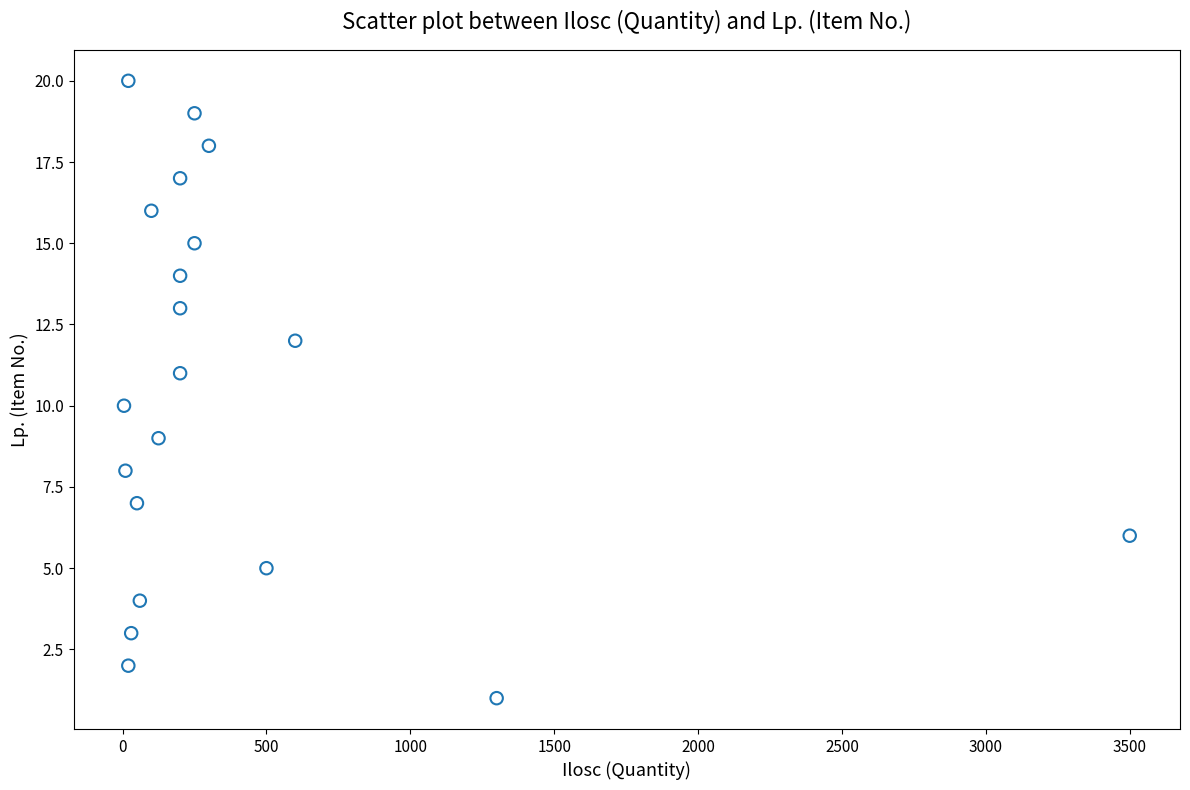

What is the range of X values (max minus min)?

3495